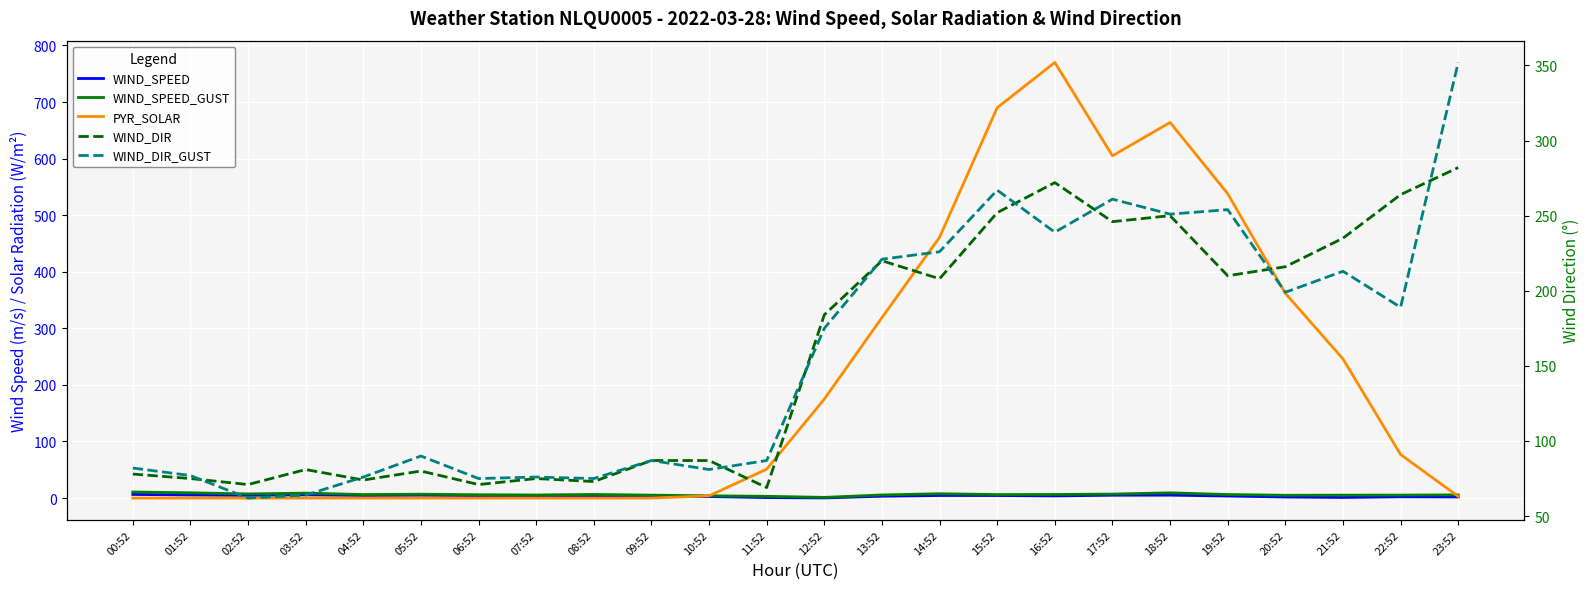

Is this an area chart (filled region under the line)?

No